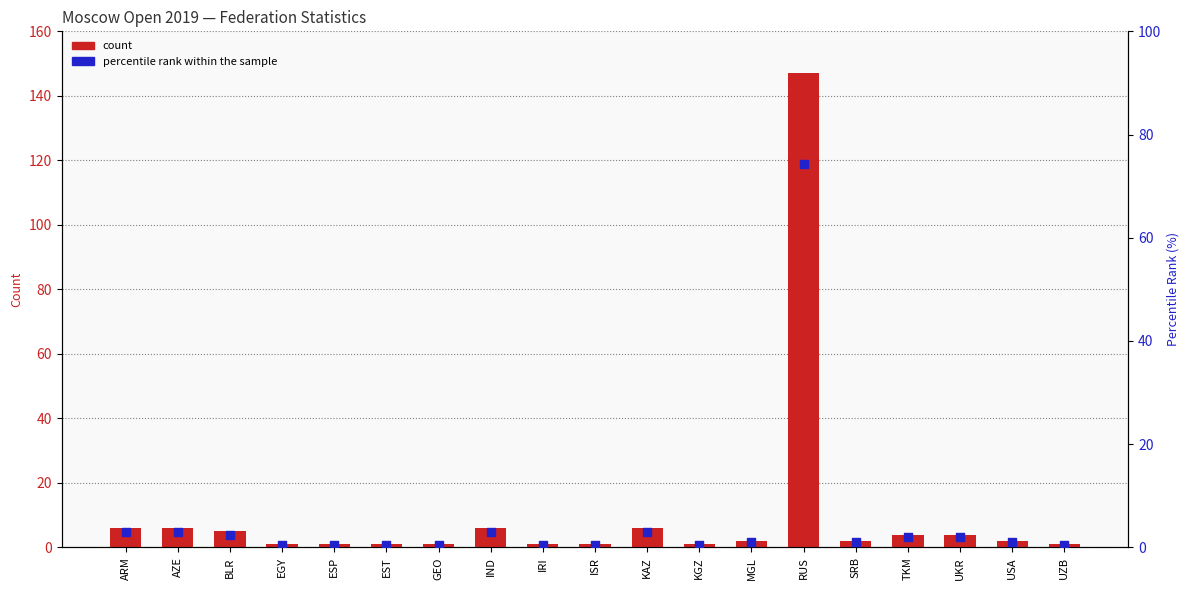

Which series has the largest total across all categories?

count